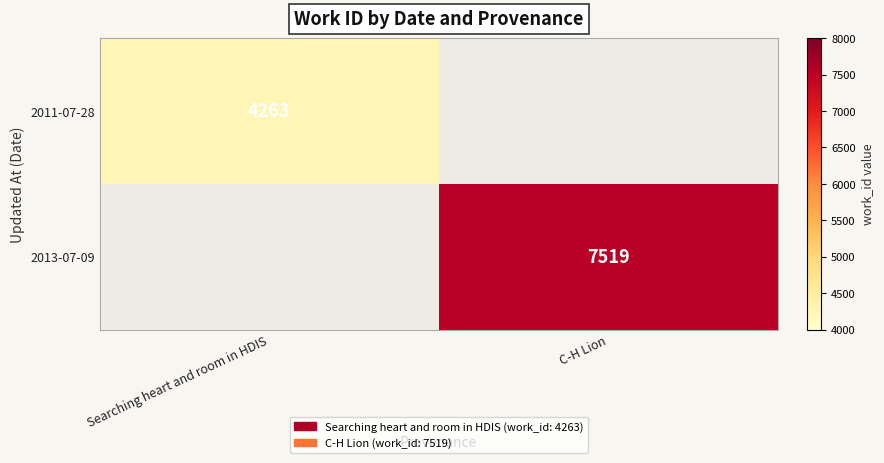

How many categories are shown in the chart?

2